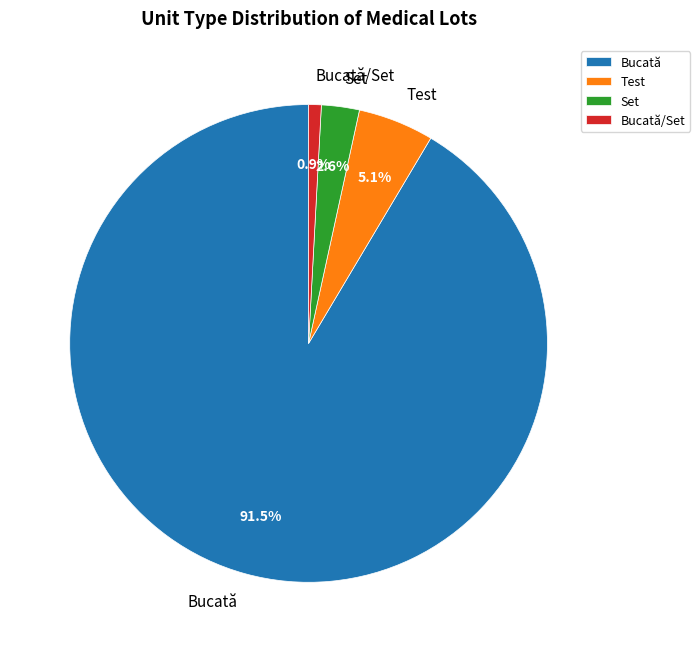

Approximately how many times larger is the value at Bucată/Set compared to Set?

0.3